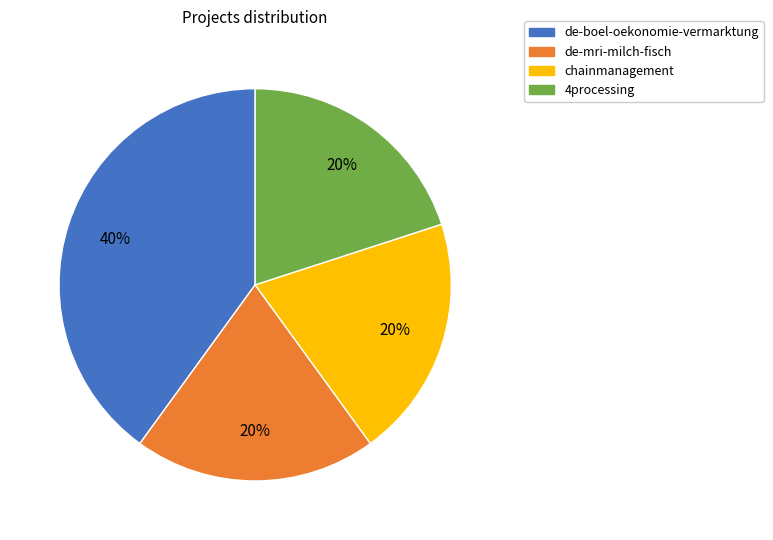

To the nearest percent, what is the difference between the largest and smallest slice percentages?

20%